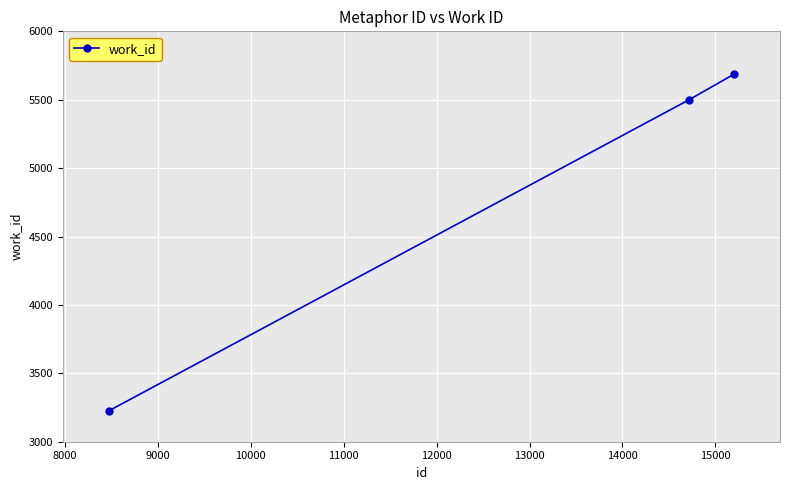

What is the minimum value shown in the chart?

3228